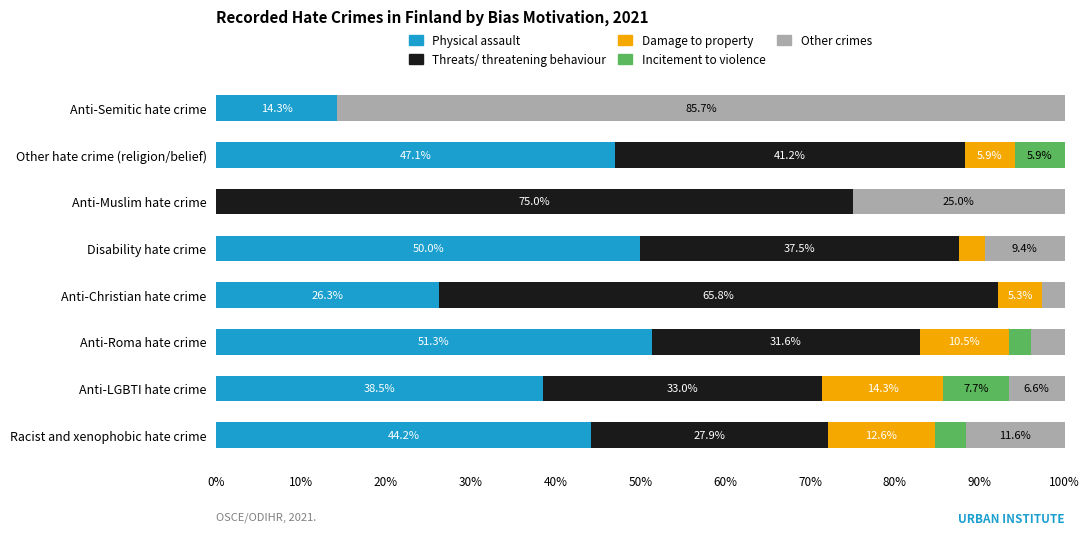

True or false: Physical assault has a value of 26.3 at Anti-Christian hate crime.

True